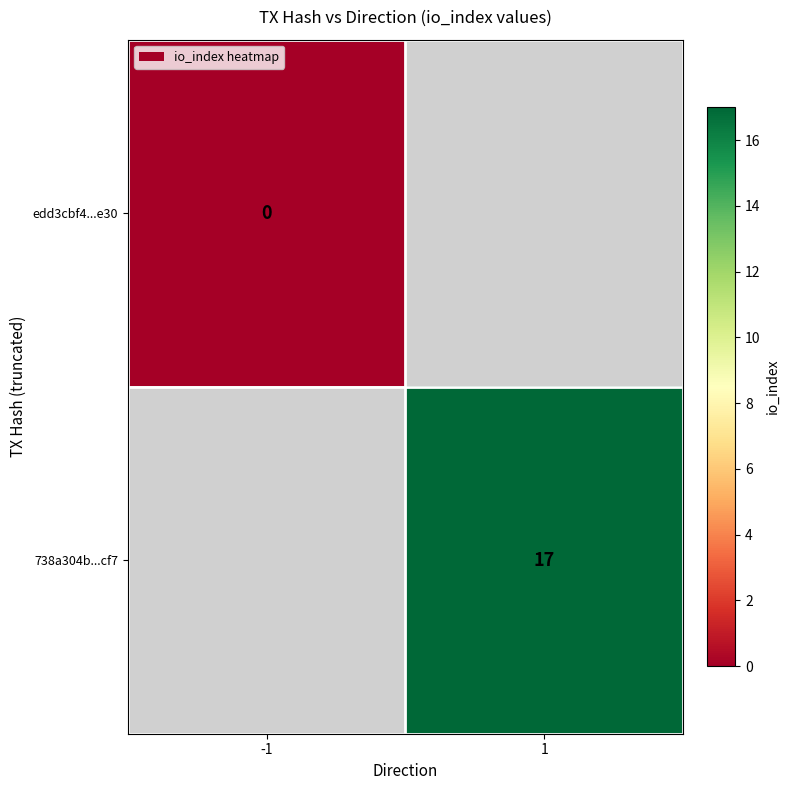

What is the greatest value displayed?

17.0